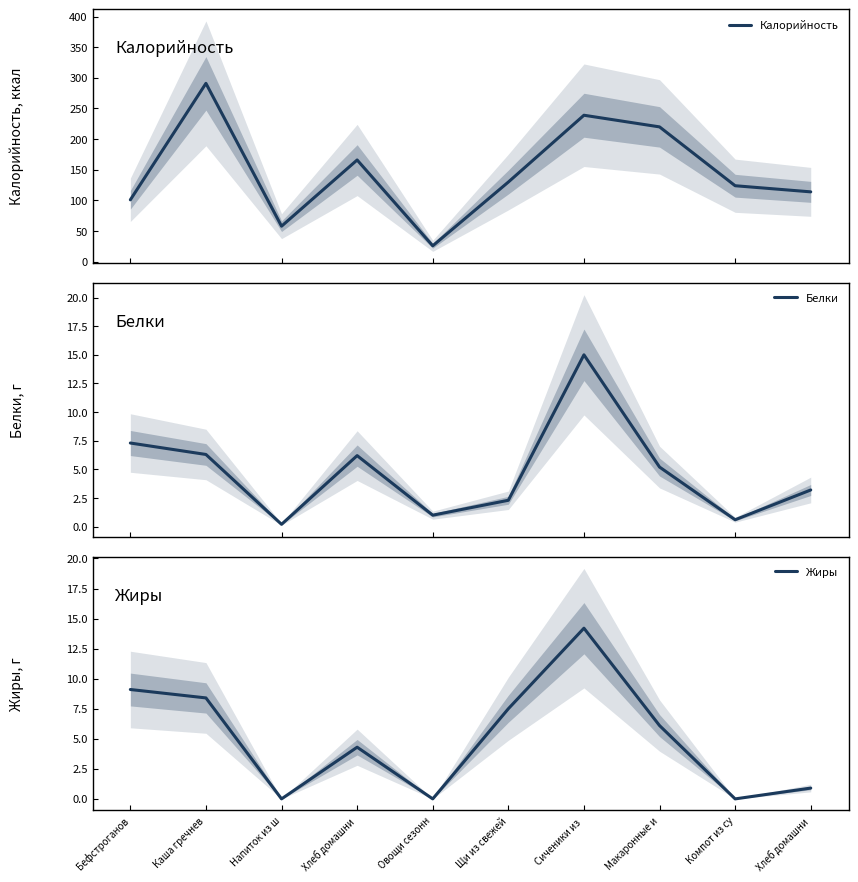

At which category is the sum across all series the highest?

Каша гречнев